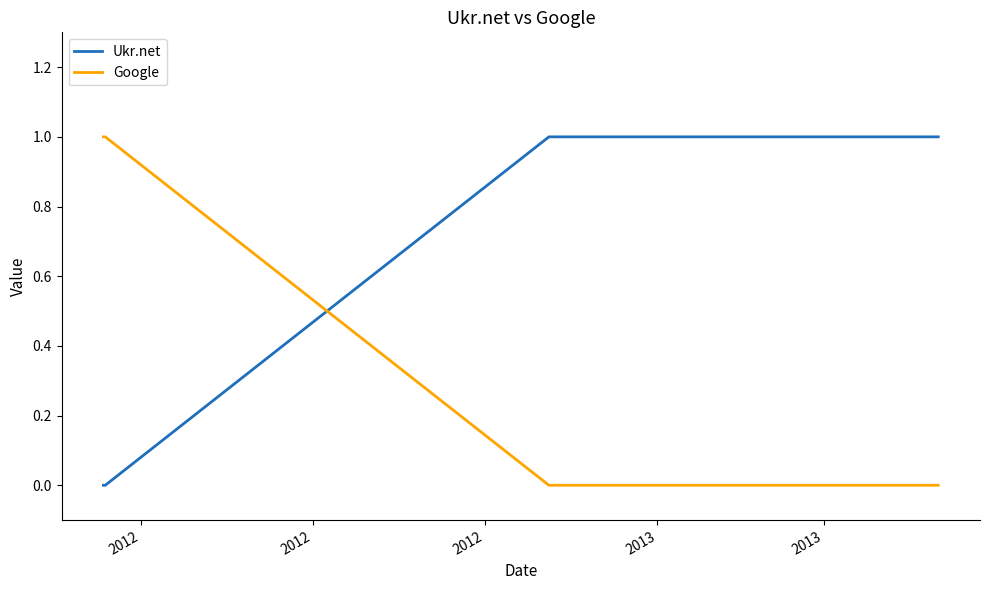

Count the number of data series in this chart.

2